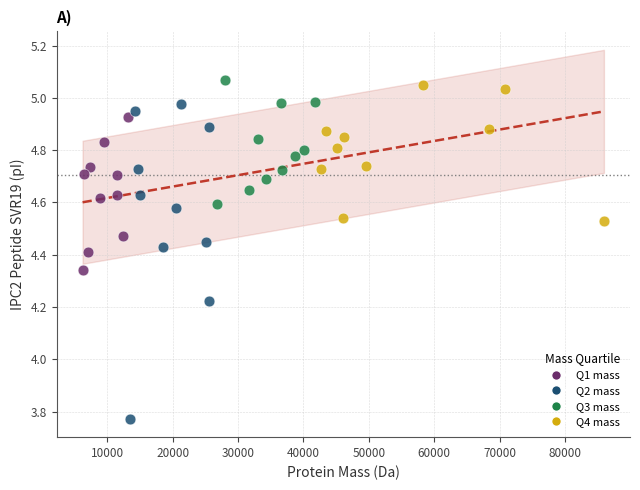

What are all the series names shown in the legend?

Q1 mass, Q2 mass, Q3 mass, Q4 mass